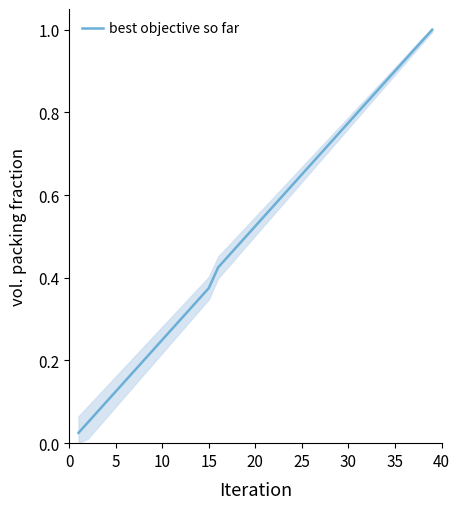

What is the sum of all values?

20.1